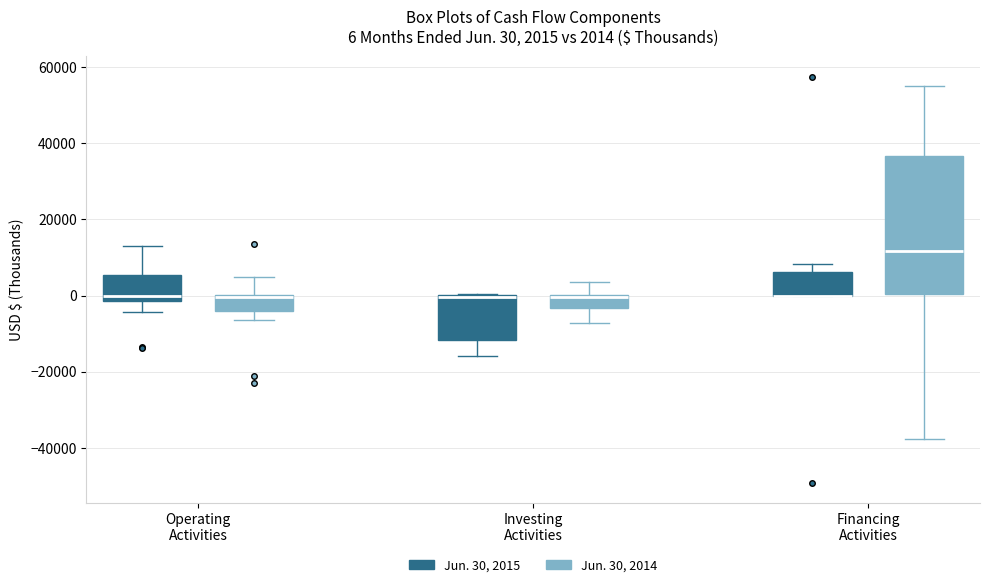

Which box is the tallest, from its lower edge to its upper edge?

Financing Activities (Jun. 30, 2014)